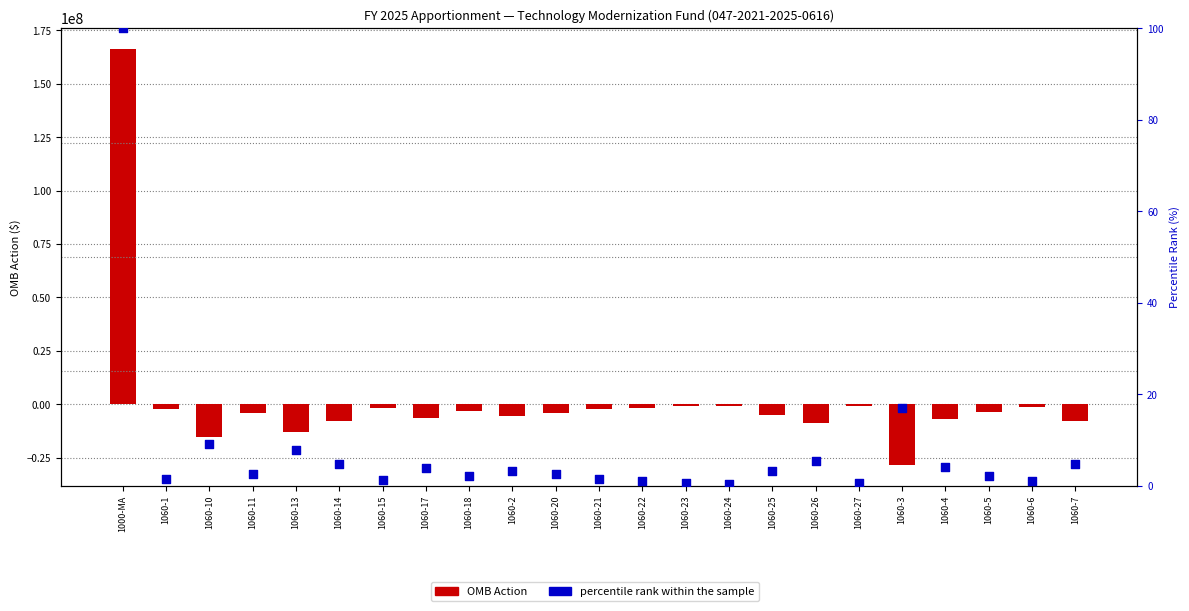

What is the total value across all series at 1060-13?

-12999992.2